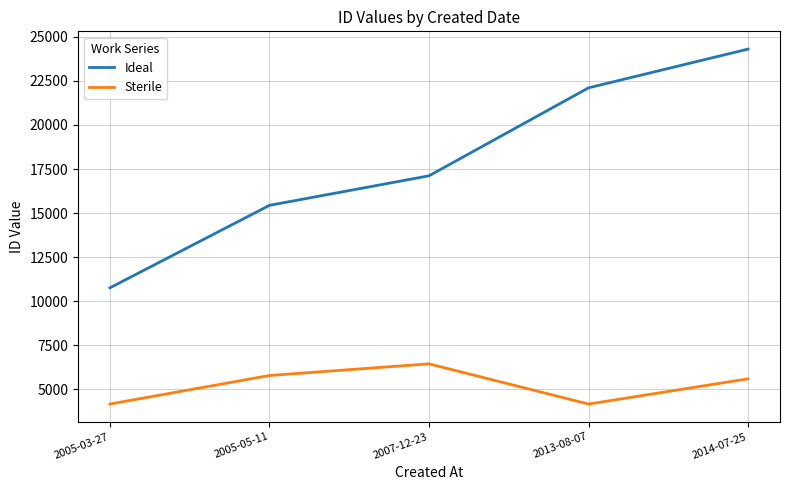

What is the minimum value for Sterile?

4167